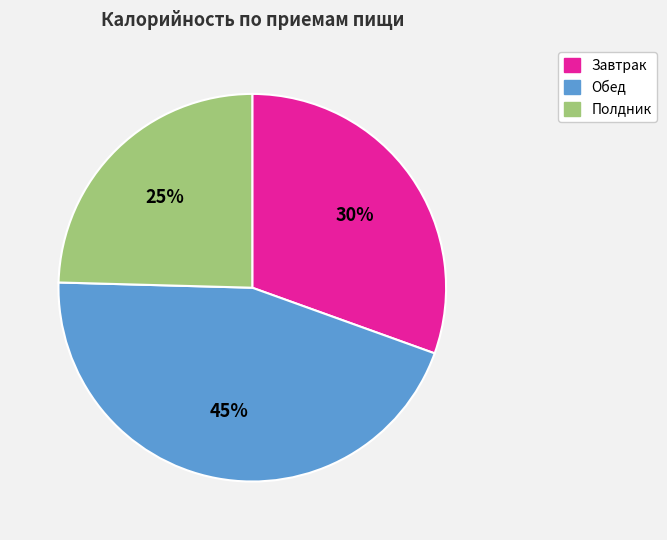

Is there any slice that represents more than half of the pie?

No